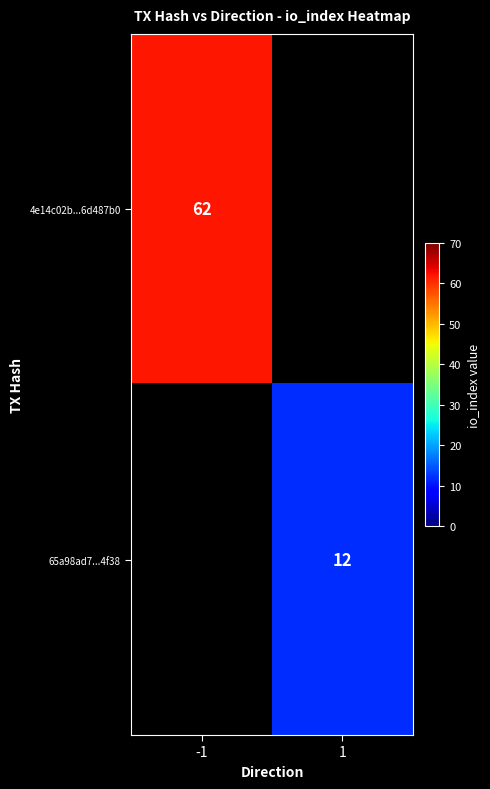

The value of 65a98ad7...4f38 at 1 is 12. True or false?

True